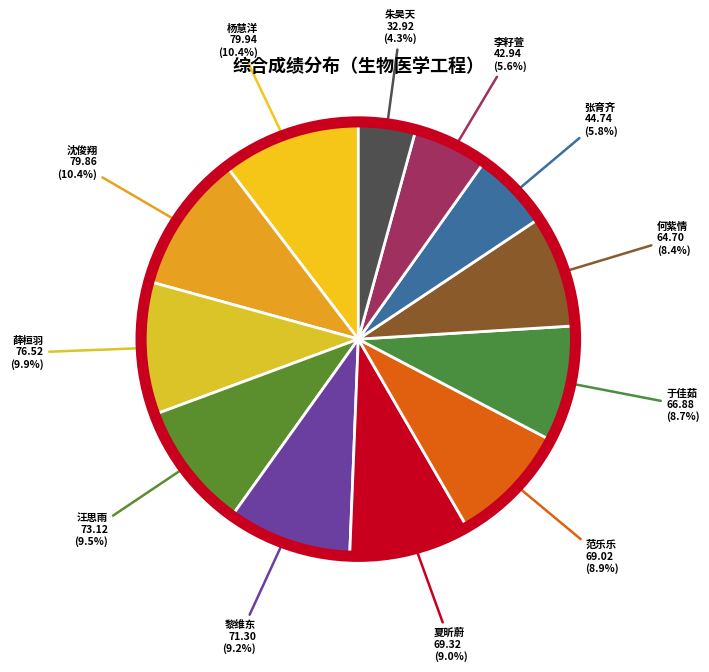

To the nearest percent, what is the combined percentage of 薛桓羽 and 李籽萱?

15%